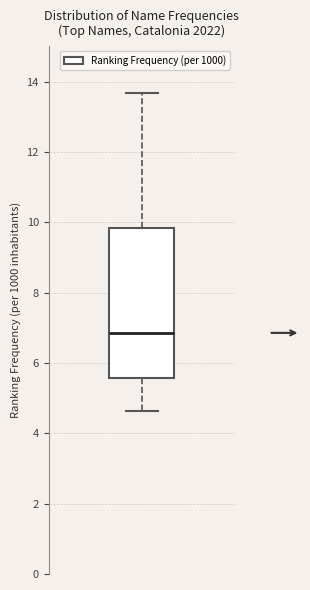

Transcribe this box plot: give where the median line is, the range the box spans, and where the two whiskers end, as read against the y-axis. The values are not printed on the chart, so give them approximately, as read against the axis.

median 6.8, box 5.6 to 9.8, whiskers 4.6 to 13.6